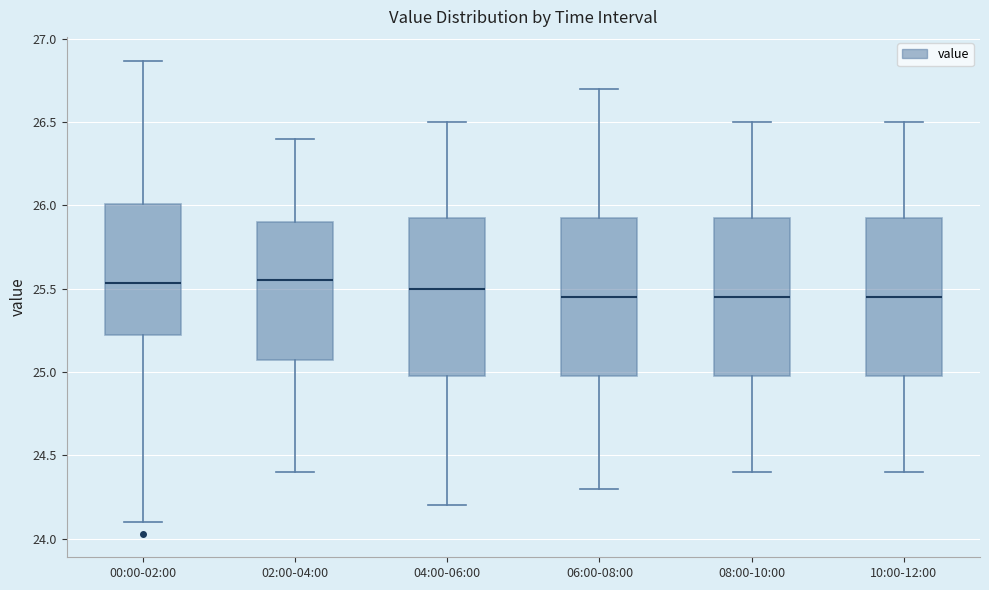

Reading left to right, read every box against the y-axis: the position of its median line, the range the box covers, and the ends of its whiskers. The values are not printed on the chart, so give them approximately, as read against the axis.

00:00-02:00: median 25.55, box 25.20 to 26.00, whiskers 24.10 to 26.85
02:00-04:00: median 25.55, box 25.10 to 25.90, whiskers 24.40 to 26.40
04:00-06:00: median 25.50, box 25.00 to 25.95, whiskers 24.20 to 26.50
06:00-08:00: median 25.45, box 25.00 to 25.95, whiskers 24.30 to 26.70
08:00-10:00: median 25.45, box 25.00 to 25.95, whiskers 24.40 to 26.50
10:00-12:00: median 25.45, box 25.00 to 25.95, whiskers 24.40 to 26.50